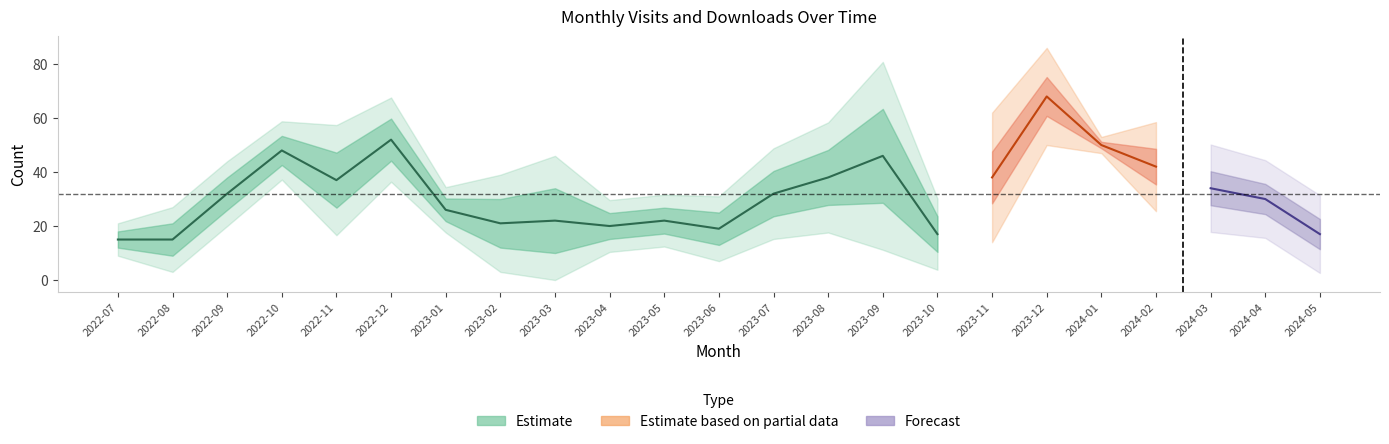

What is the greatest value displayed?

68